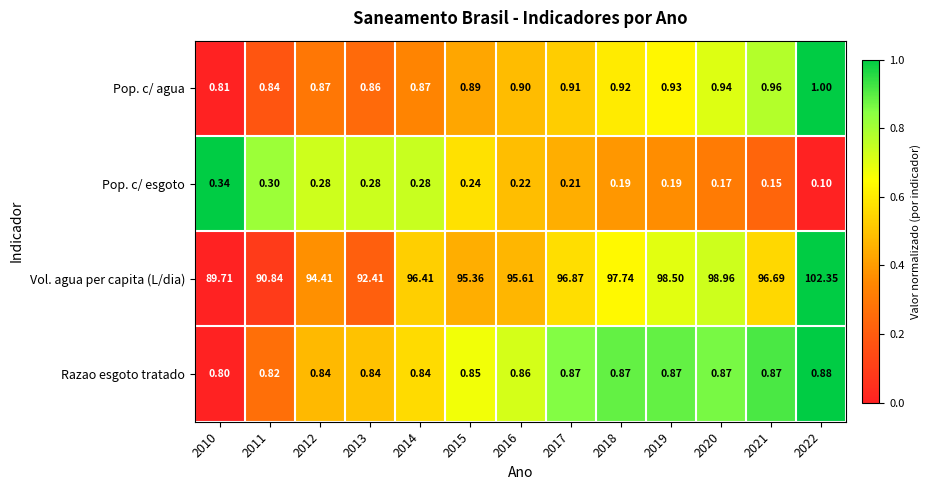

How many distinct data groups are displayed?

4